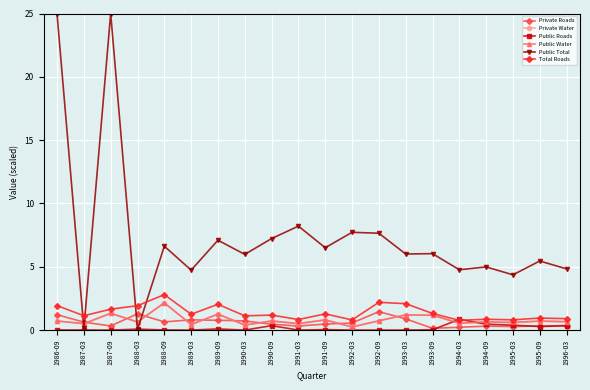

Which series has the largest total across all categories?

Public Total